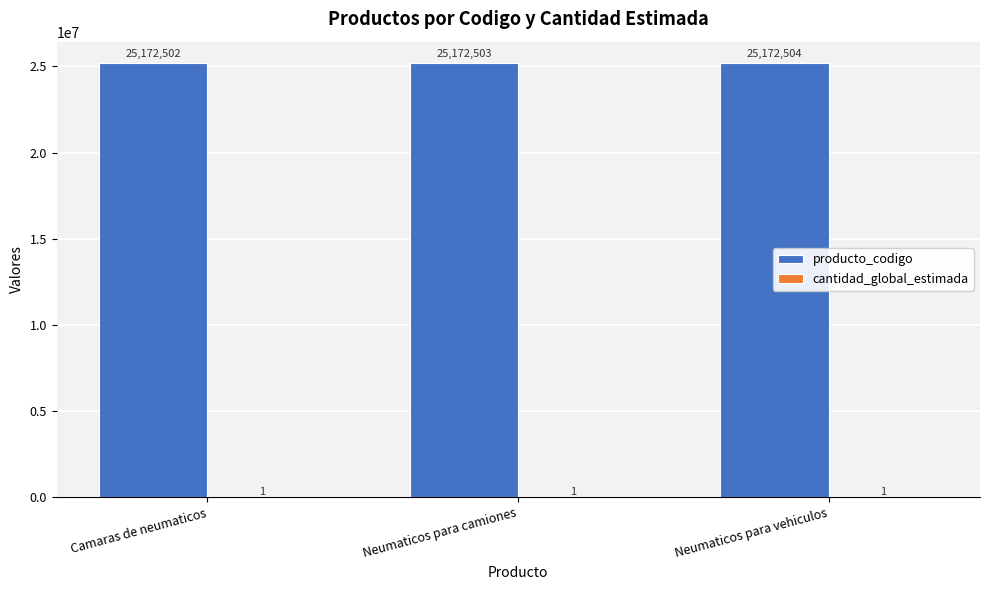

Which series has the largest range (max minus min)?

producto_codigo